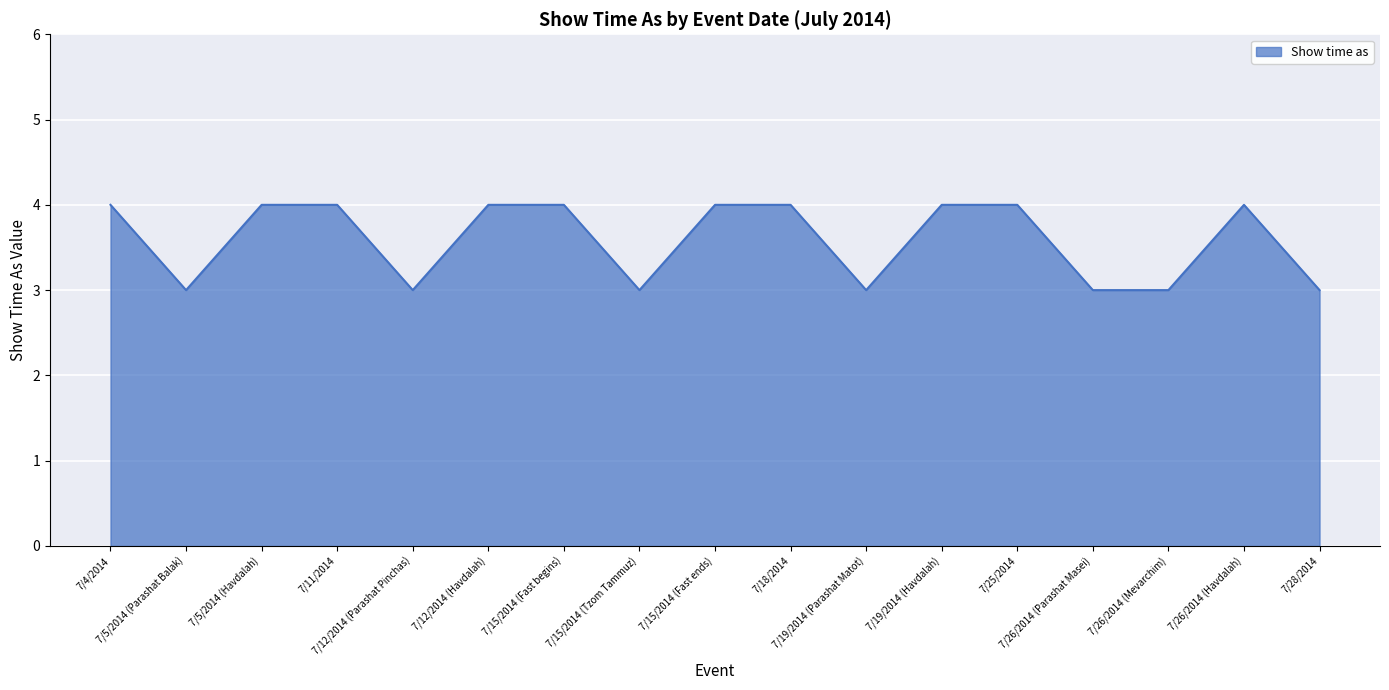

What is the change in value from 7/18/2014 to 7/26/2014 (Mevarchim)?

-1